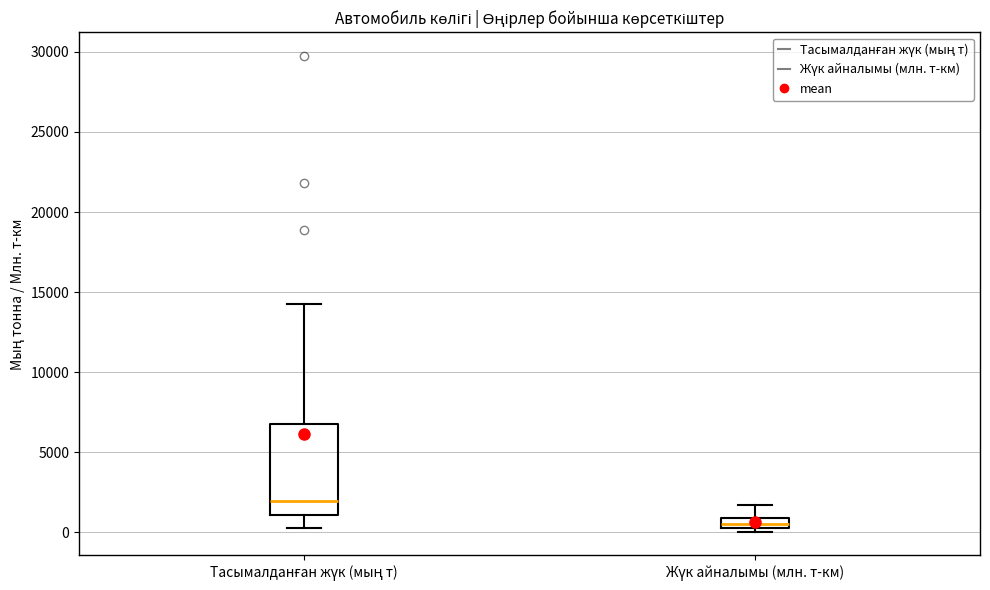

Comparing the boxes themselves (not the whiskers), which one is the tallest?

Тасымалданған жүк (мың т)